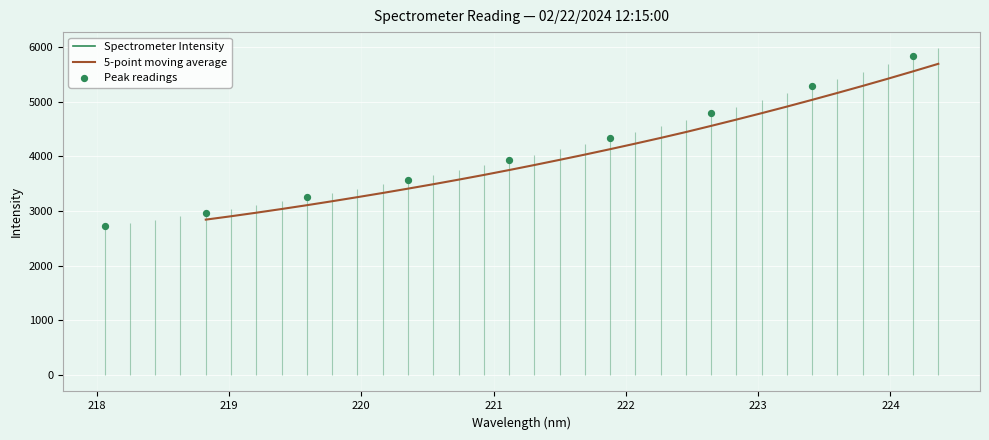

What is the ratio of the value at 222.6447 to the value at 222.8355?

1.0